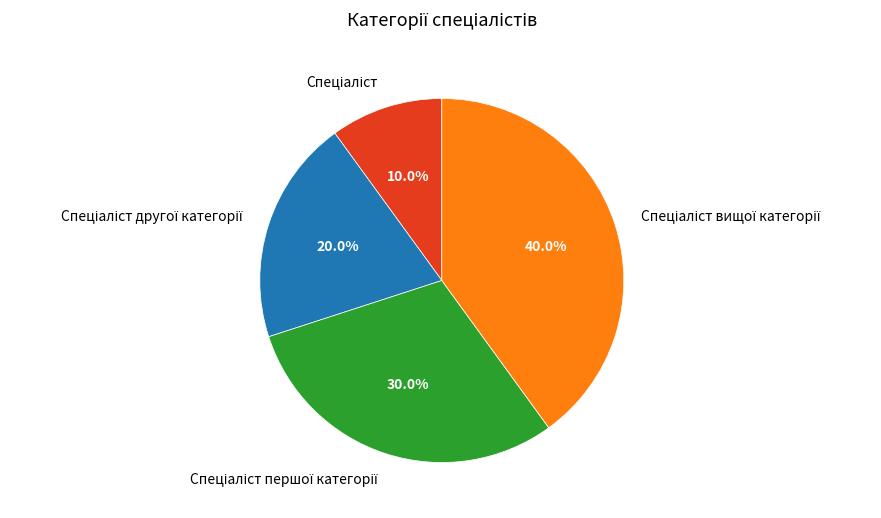

Is there a majority slice in this chart?

No